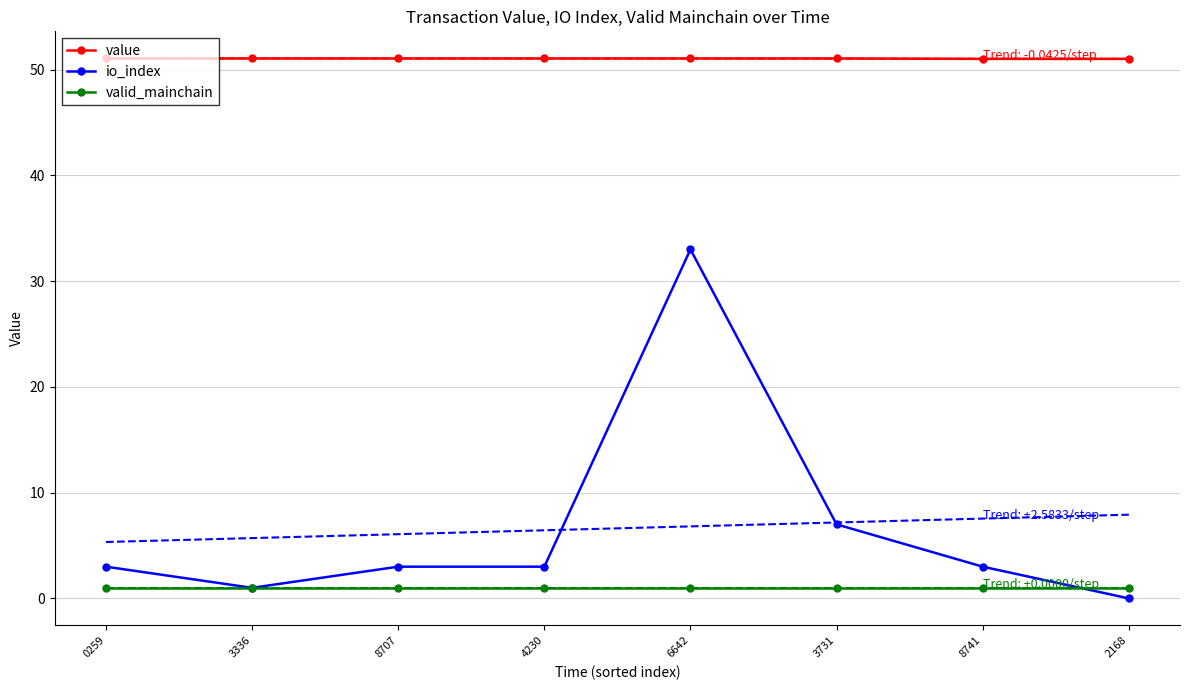

What is the label of the 3rd point from the right?

3731